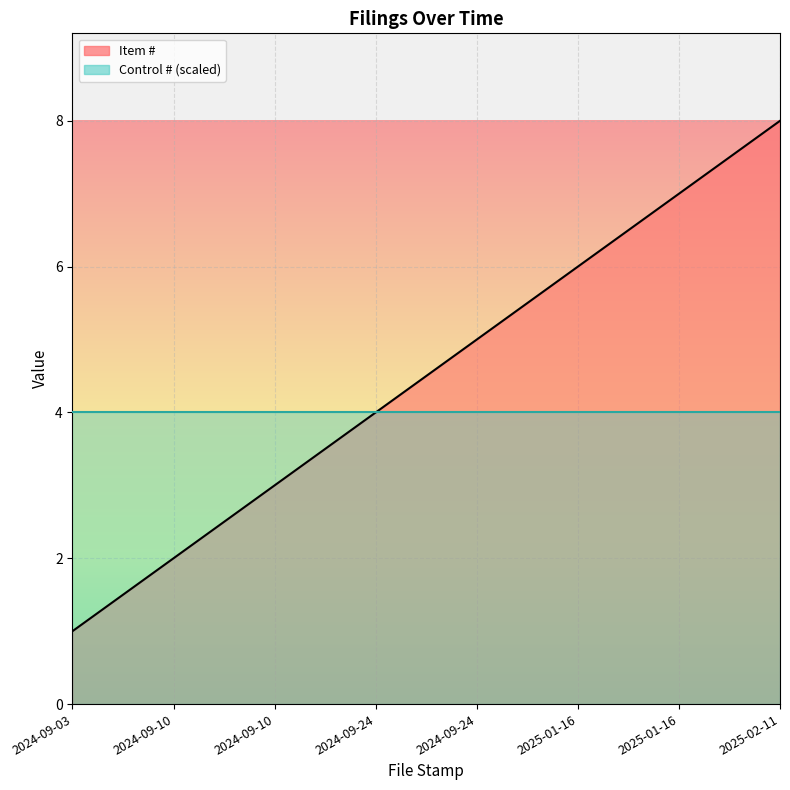

Where is the data nearest to the value 4?

2024-09-24